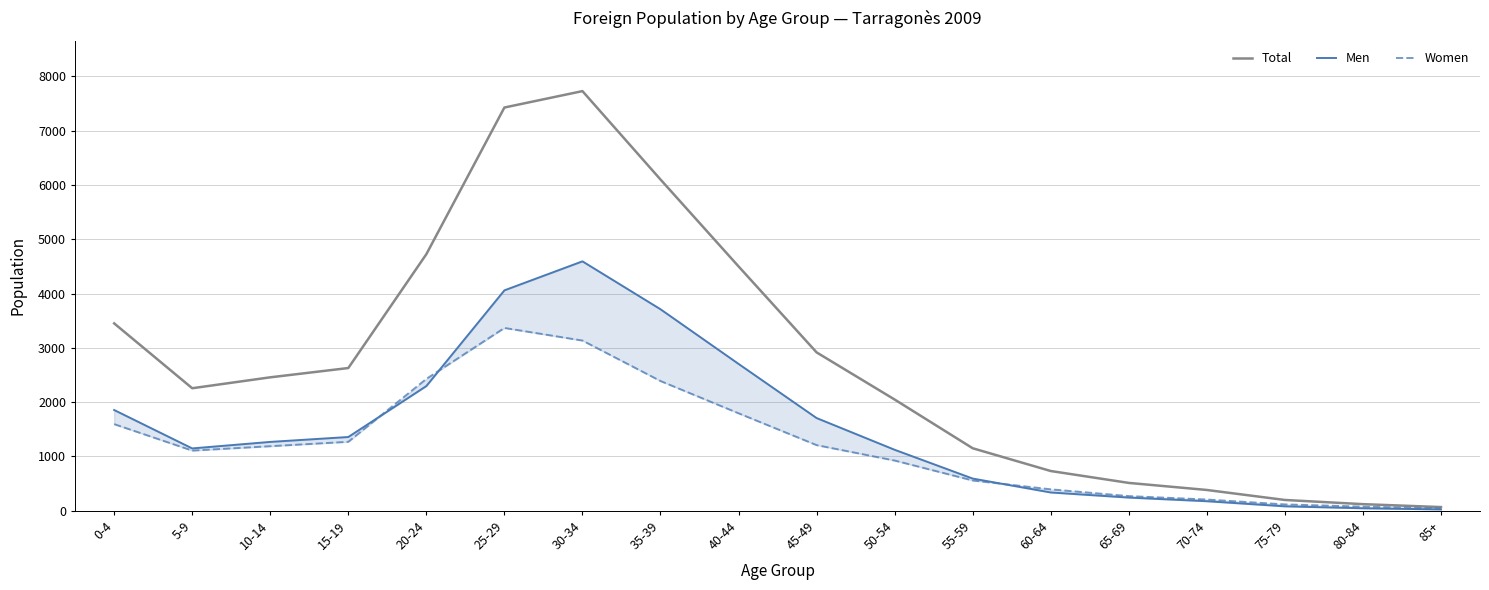

Does the chart have visible grid lines?

Yes